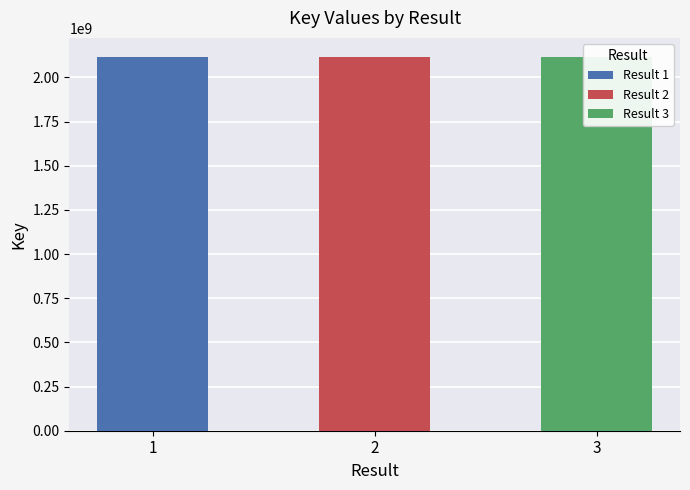

What is the change in value from 1 to 2?

+14212